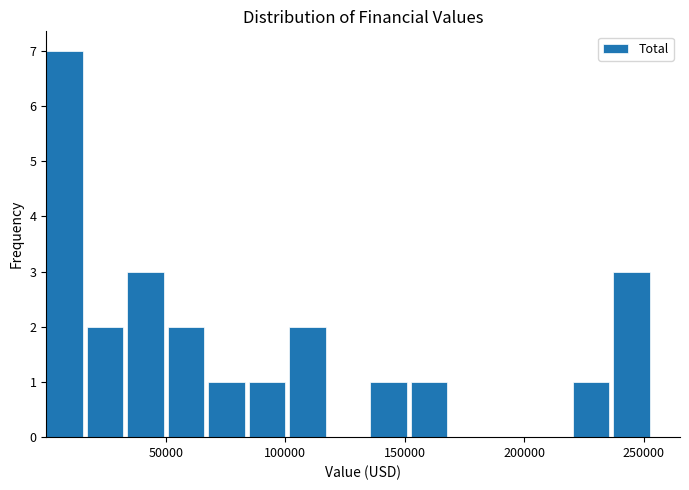

Around what value on the x-axis is the tallest bar? Give the approximate position of its centre, as read against the axis.

10000